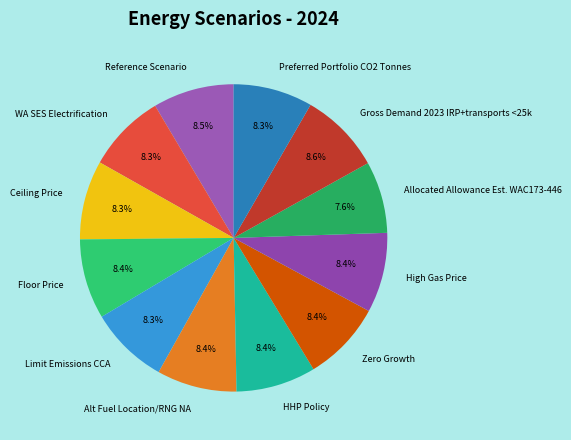

Does WA SES Electrification account for over 50% of the chart?

No